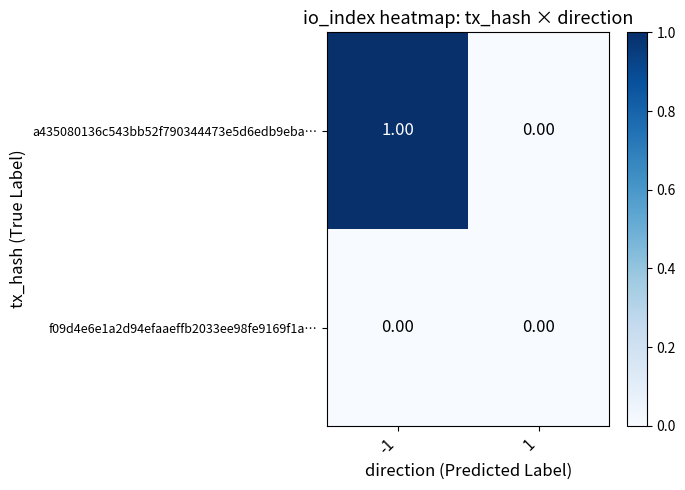

Which has a higher value, 1 or -1?

-1